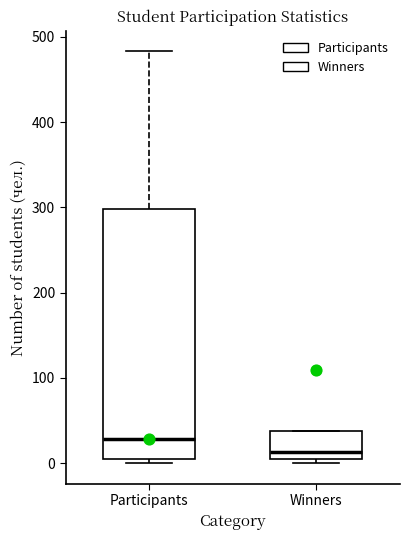

Where does the median line of the box for Participants sit on the y-axis? The values are not printed on the chart, so give them approximately, as read against the axis.

30